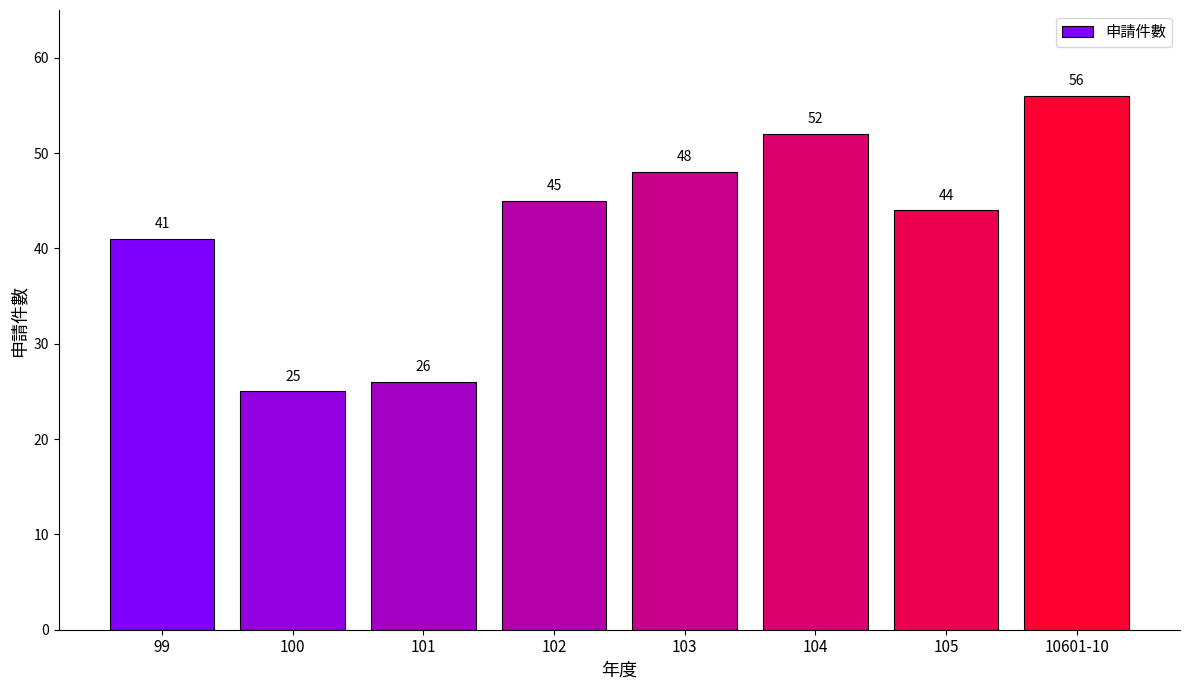

What is the sum of all values?

337